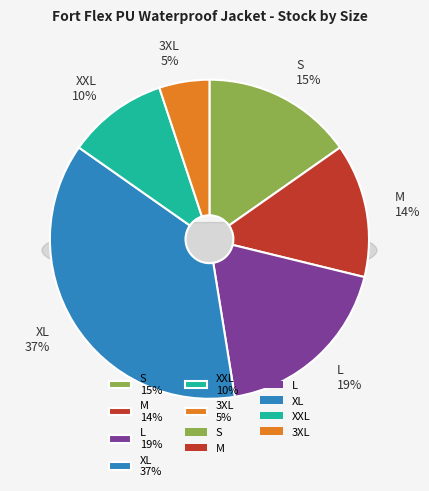

To the nearest percent, what is the difference between the largest and smallest slice percentages?

32%